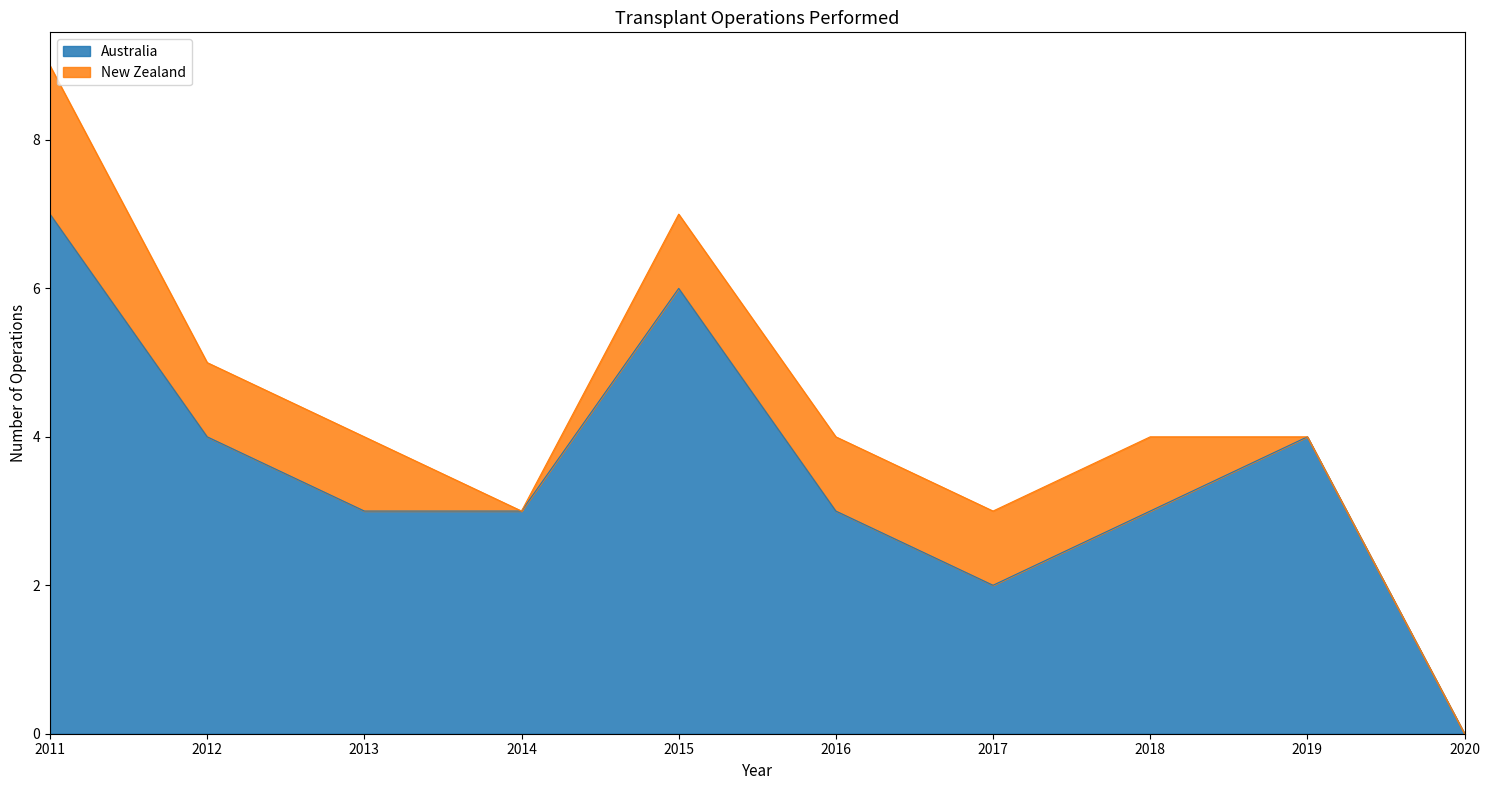

What is the difference between the maximum and minimum values?

7